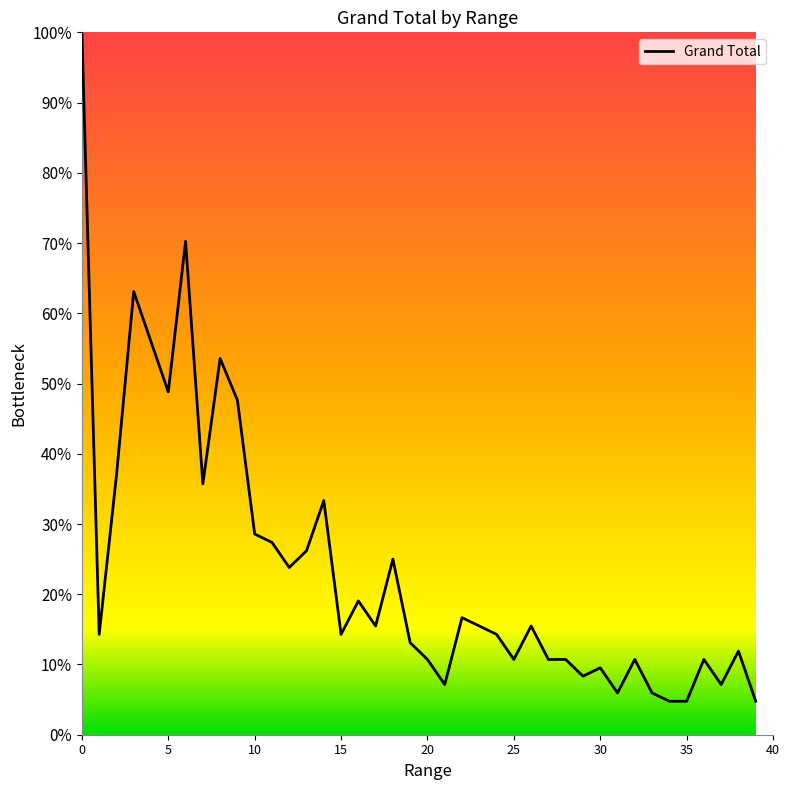

What is the minimum value shown in the chart?

4.8